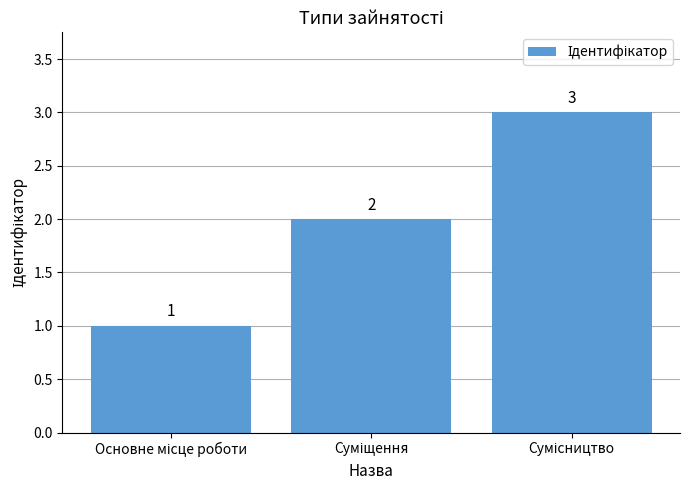

Are the bars grouped side by side (vs. stacked)?

No